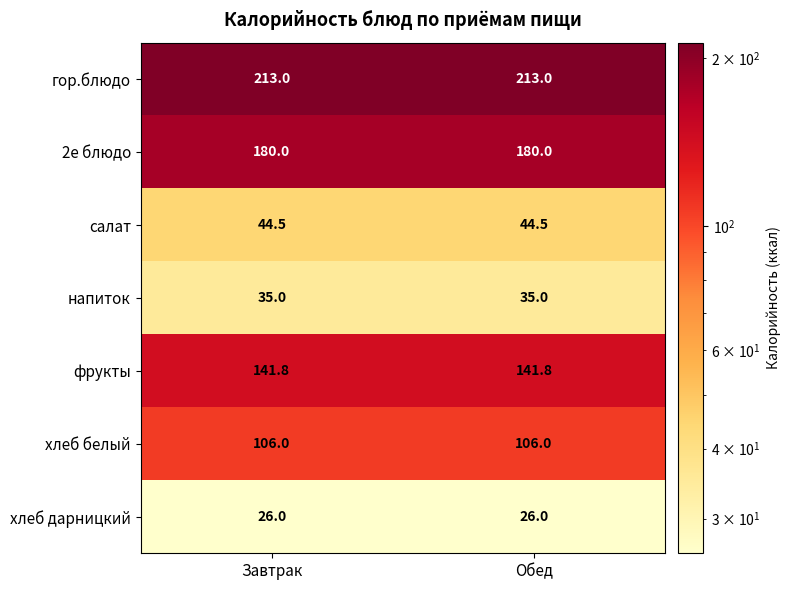

What is the difference between the highest and lowest values at Обед?

187.0